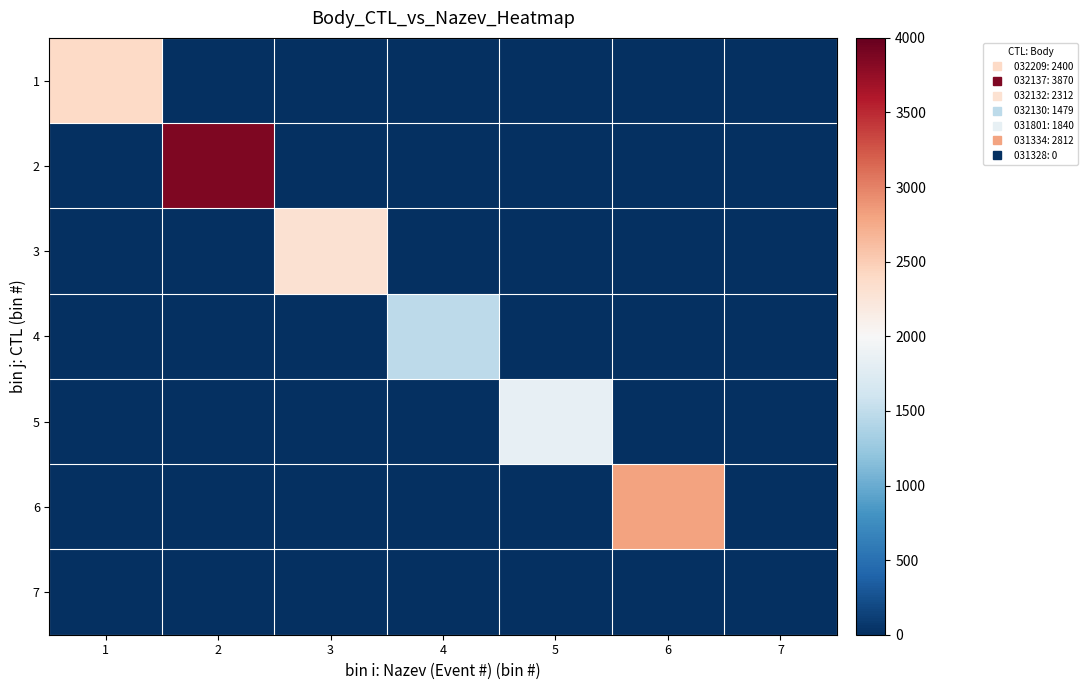

At which category is the sum across all series the highest?

2